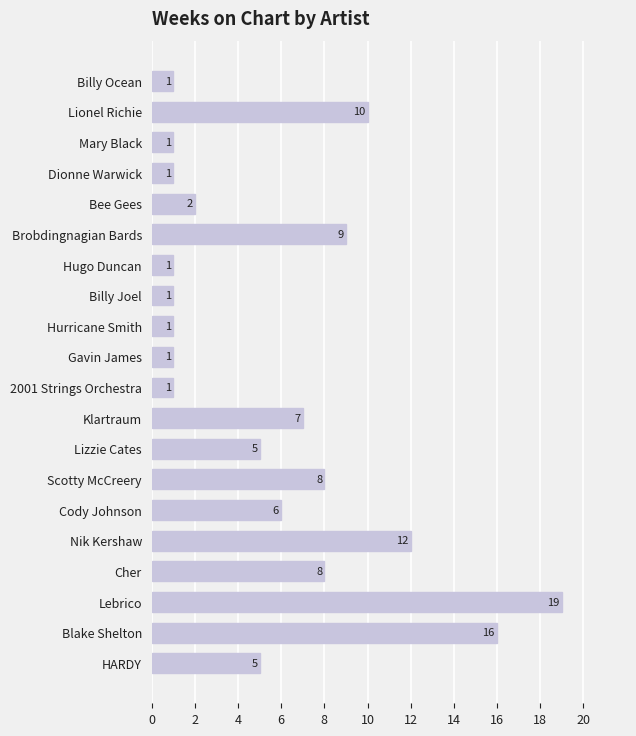

How many data points does each series have?

20